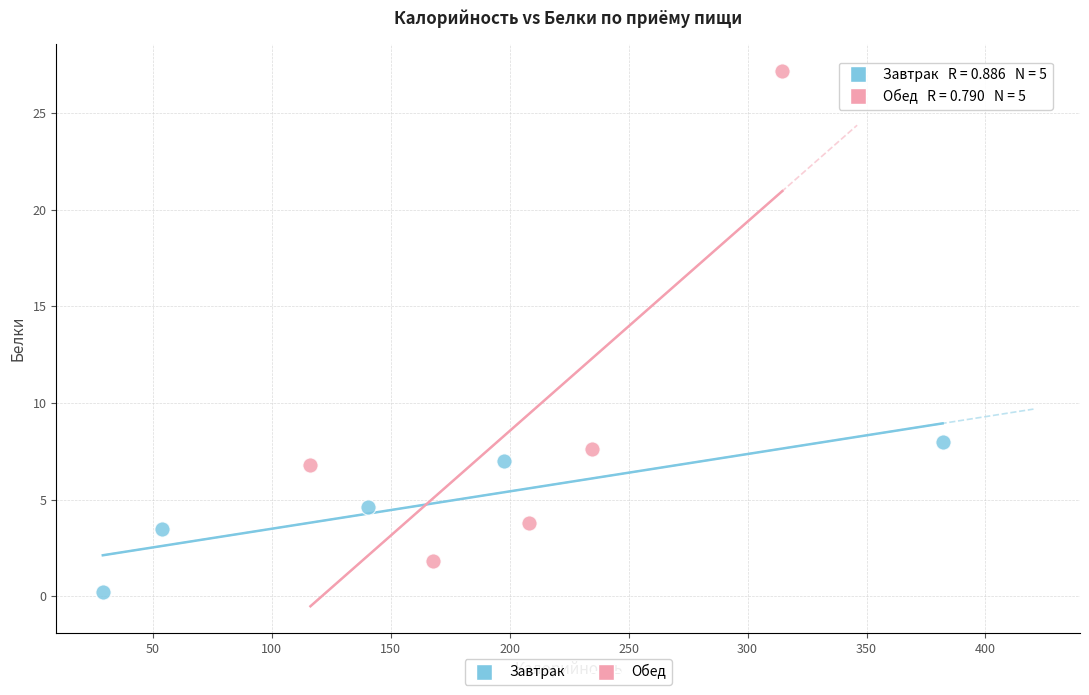

Which series reaches the maximum Y coordinate?

Обед